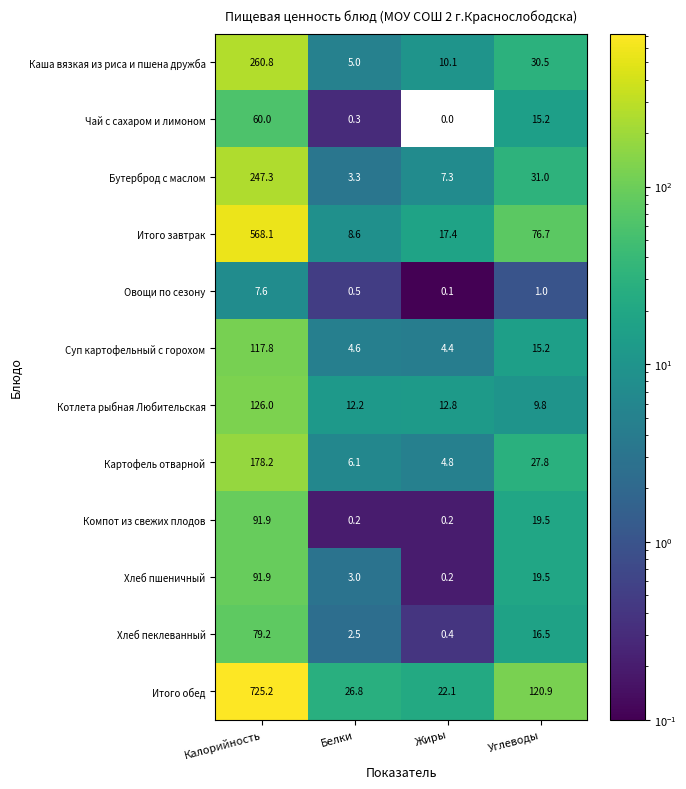

What is the spread (max minus min) of values at Жиры?

22.1